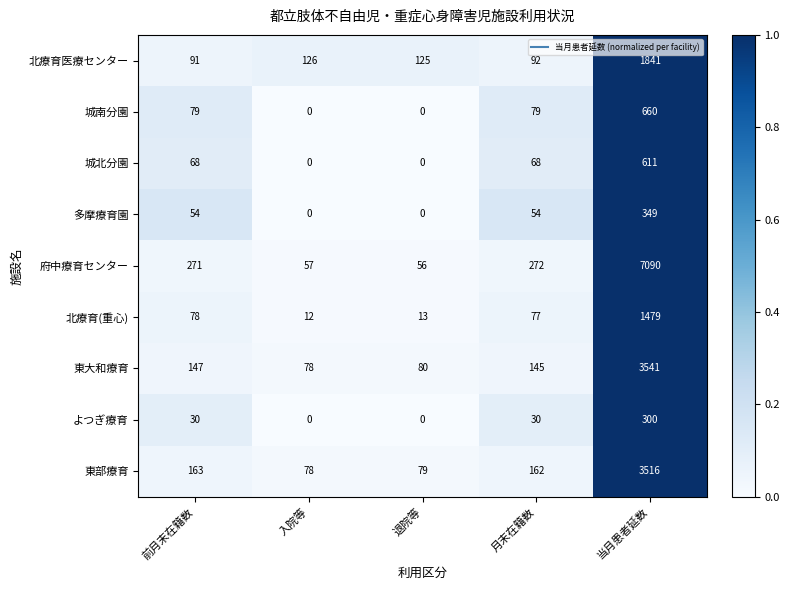

The 城南分園 series shows 0 at 退院等. True or false?

True